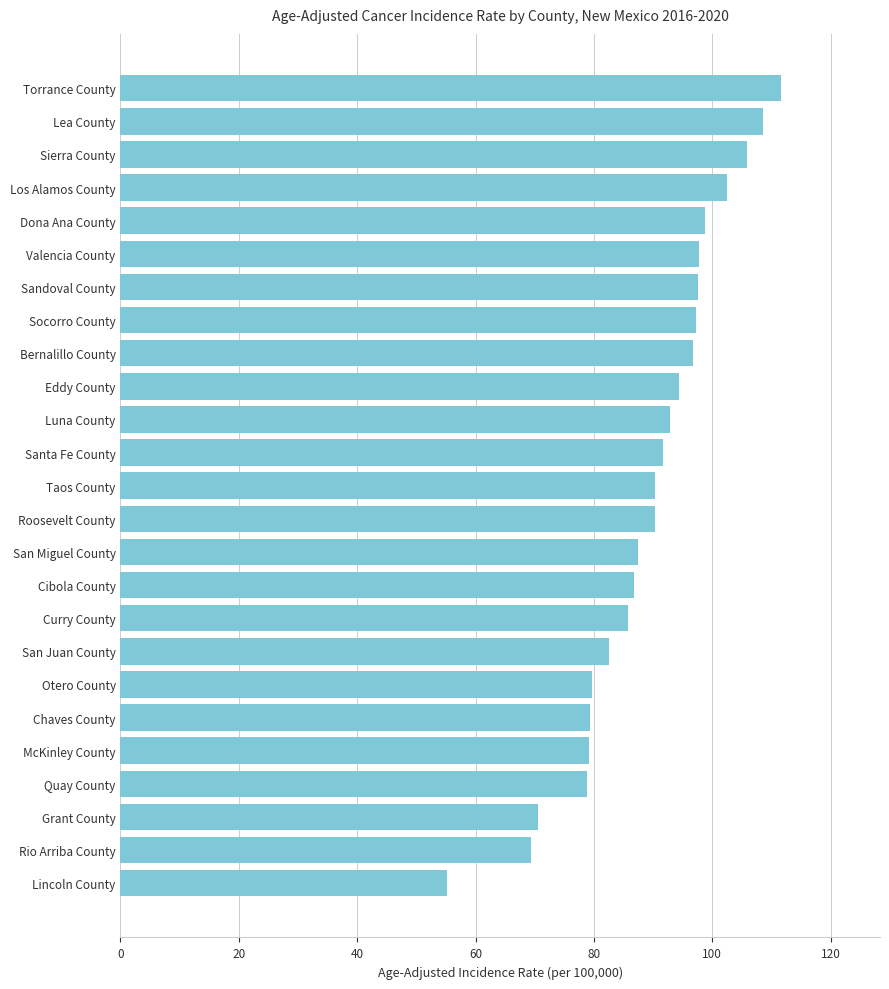

Are the bars horizontal?

Yes